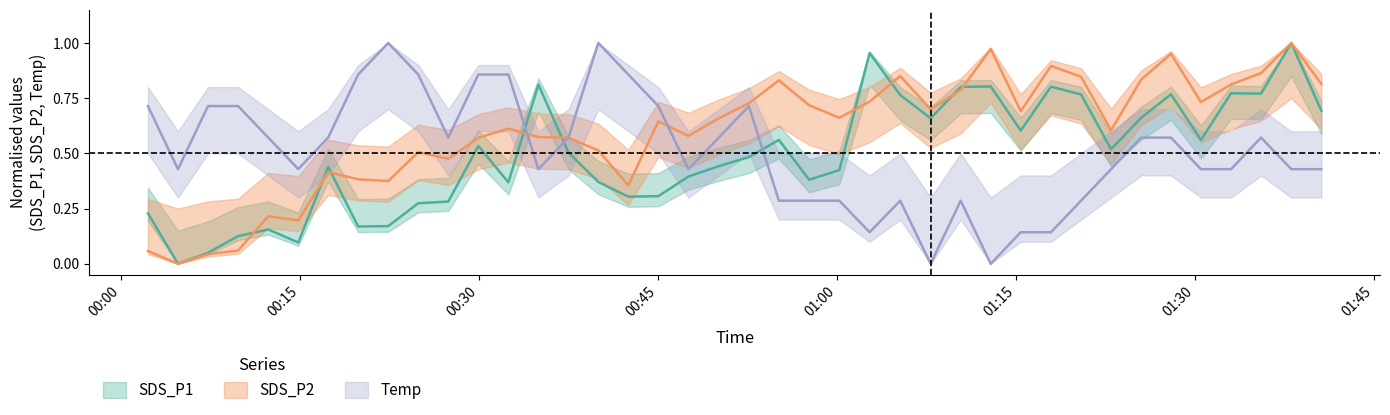

How many positive values does the SDS_P2 series have?

39